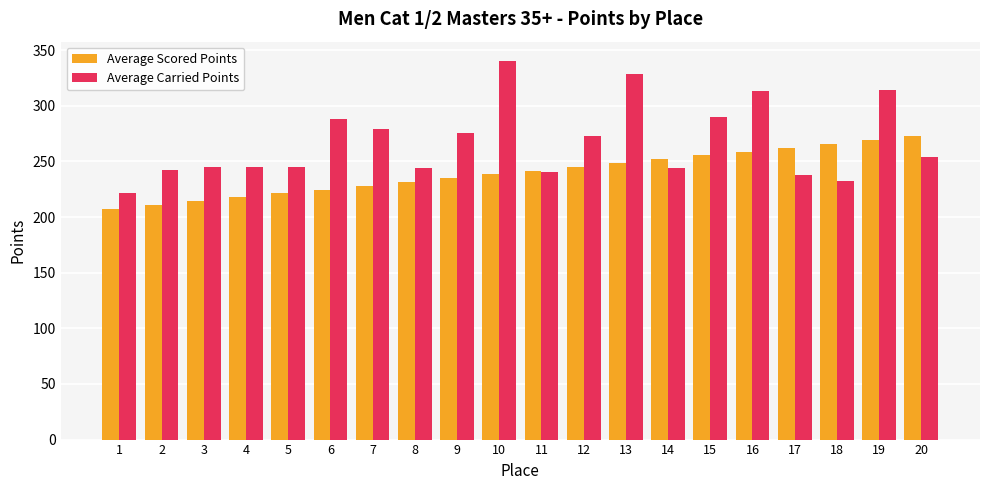

At how many categories does at least one series exceed 257?

12